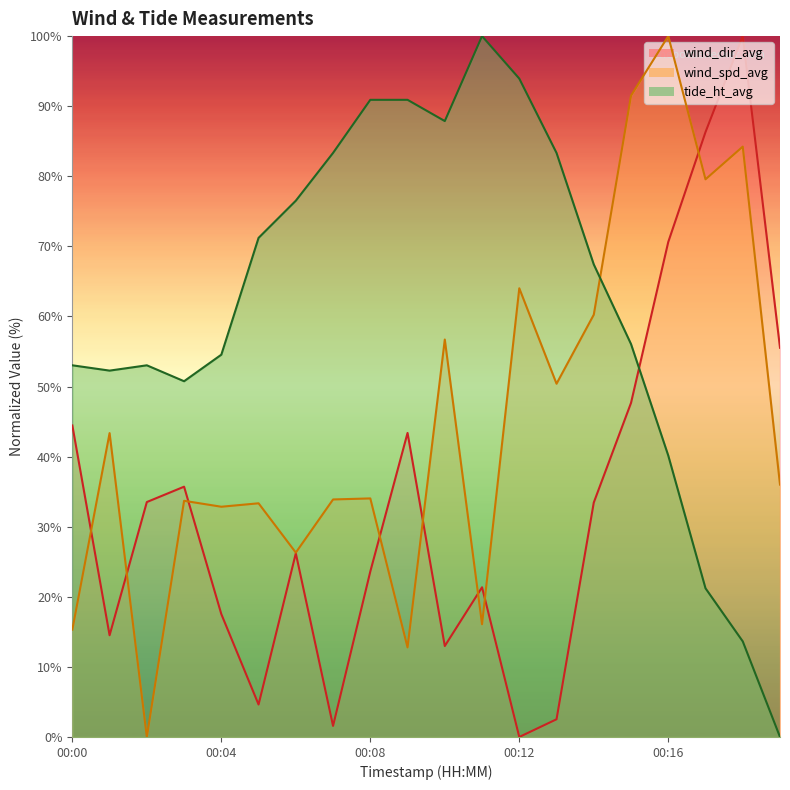

What is the value of the wind_dir_avg point at the 1st from the left?

44.4